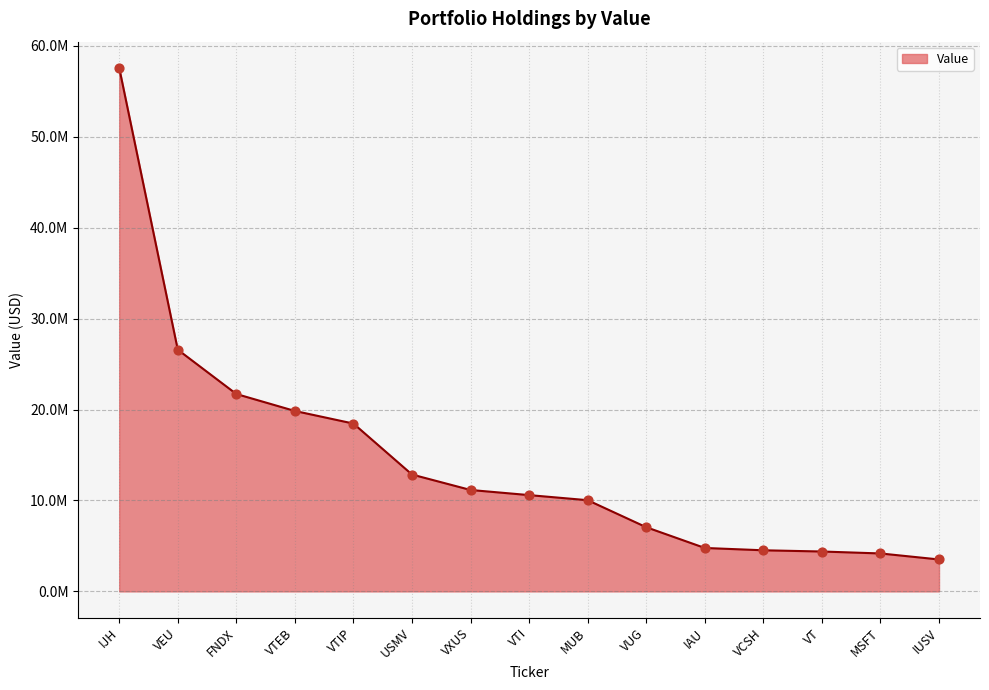

What is the change in value from MUB to VUG?

-2970567